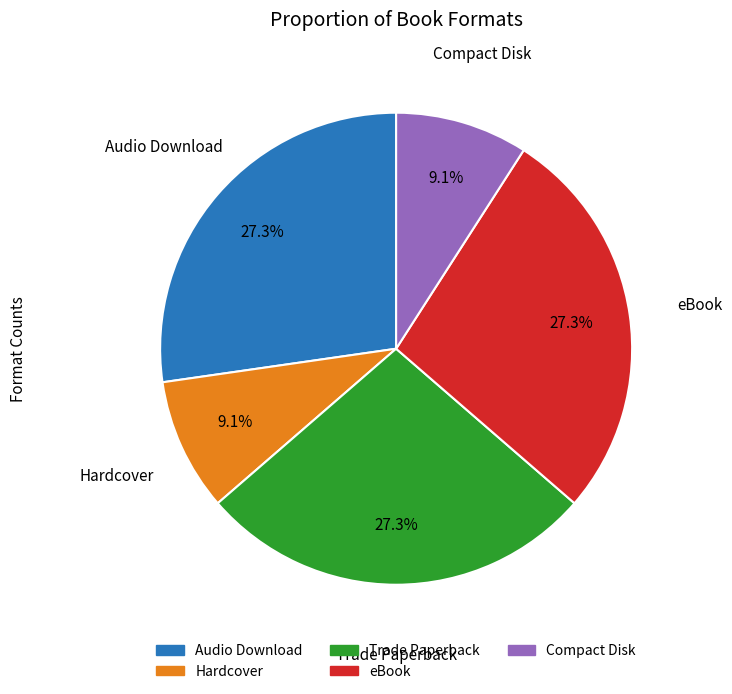

What is the total percentage of Compact Disk and Hardcover?

18.2%